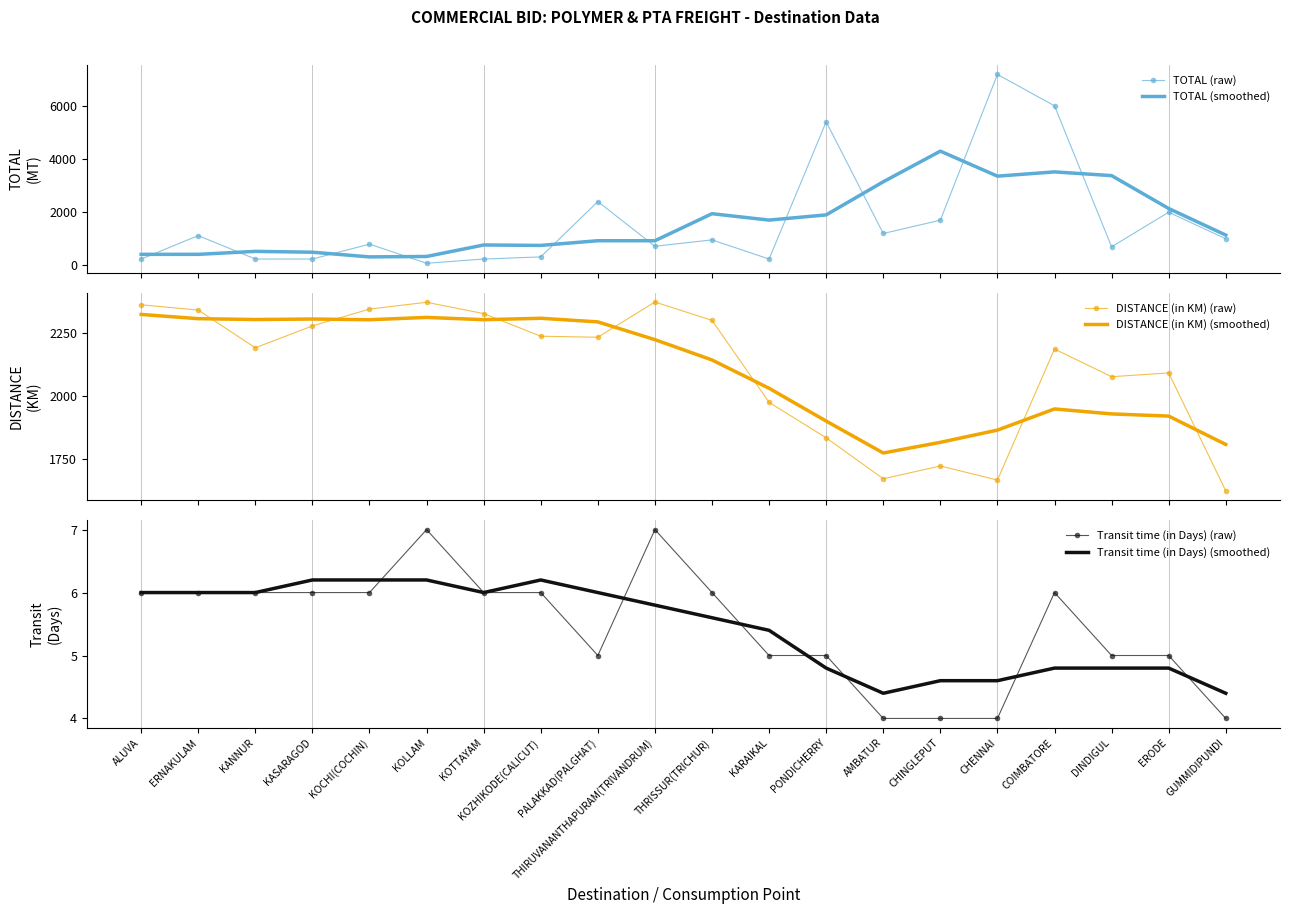

What position from the right is ERNAKULAM?

19